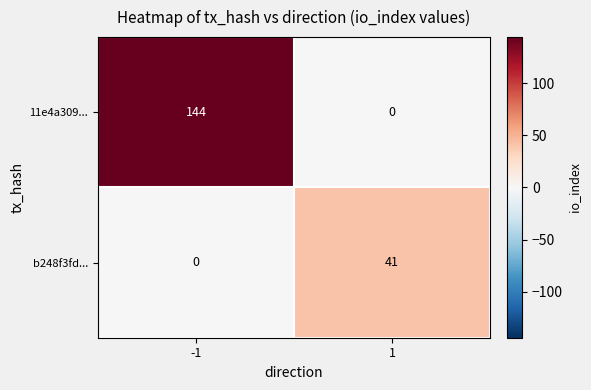

What is the difference between the 11e4a309... values at 1 and -1?

144